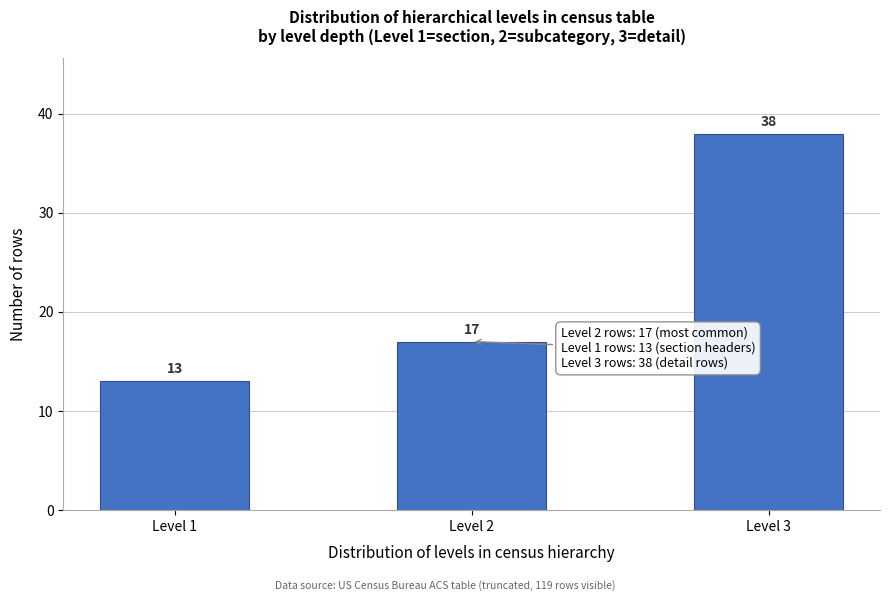

Reading right to left, extract all data points from this chart.

Level 3=38	Level 2=17	Level 1=13